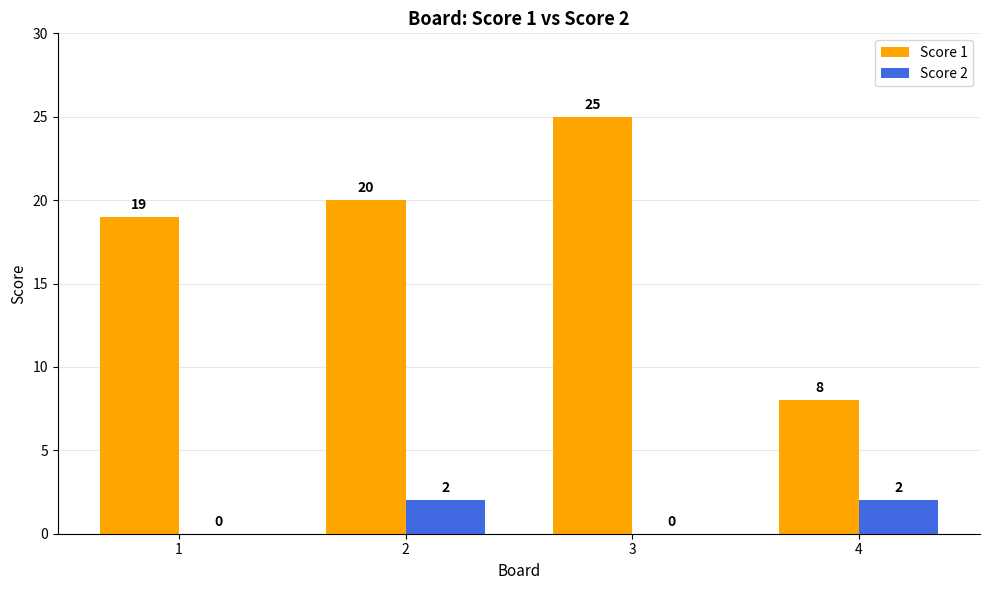

The value of Score 1 at 1 is 30. True or false?

False